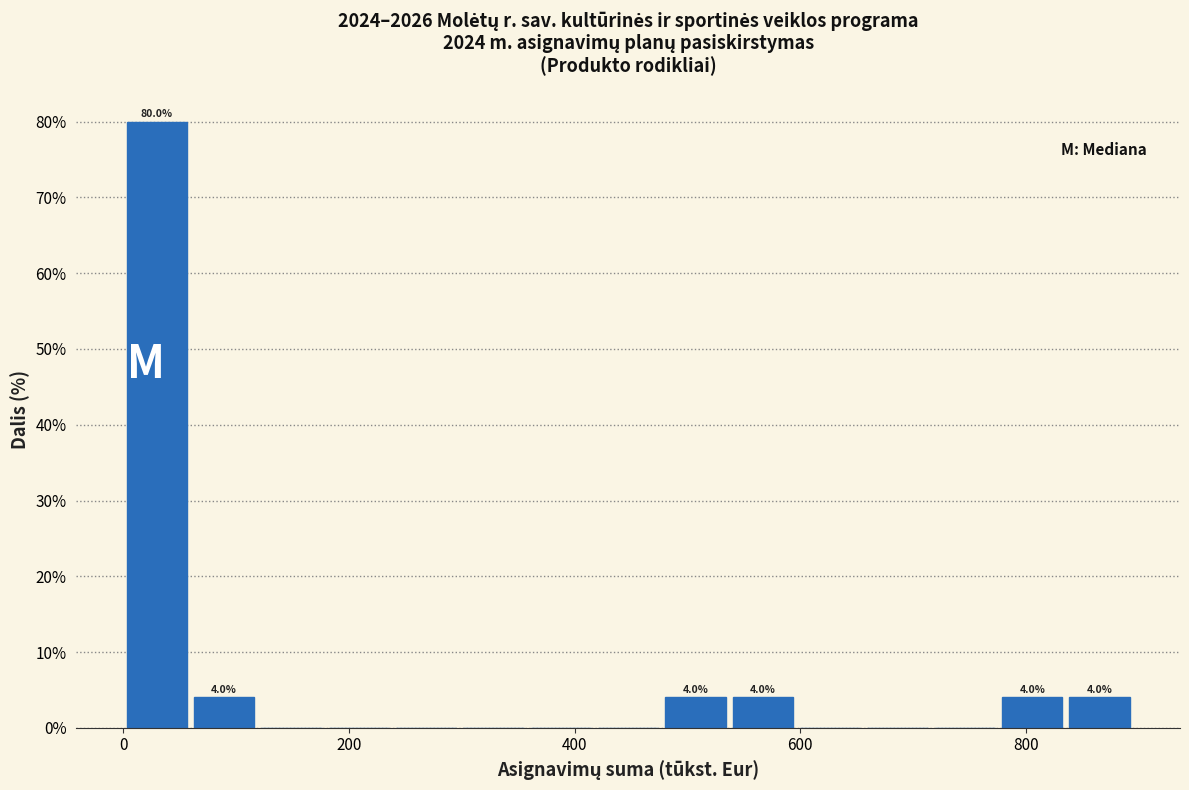

Around what value on the x-axis is the tallest bar? Give the approximate position of its centre, as read against the axis.

20